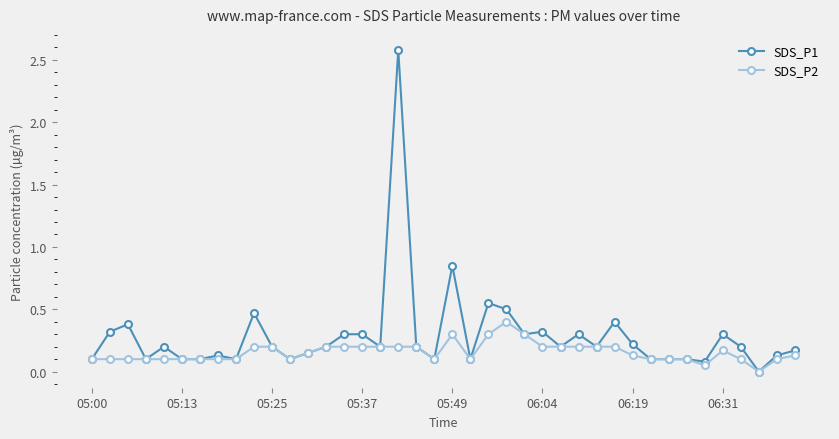

What are all the series names shown in the legend?

SDS_P1, SDS_P2